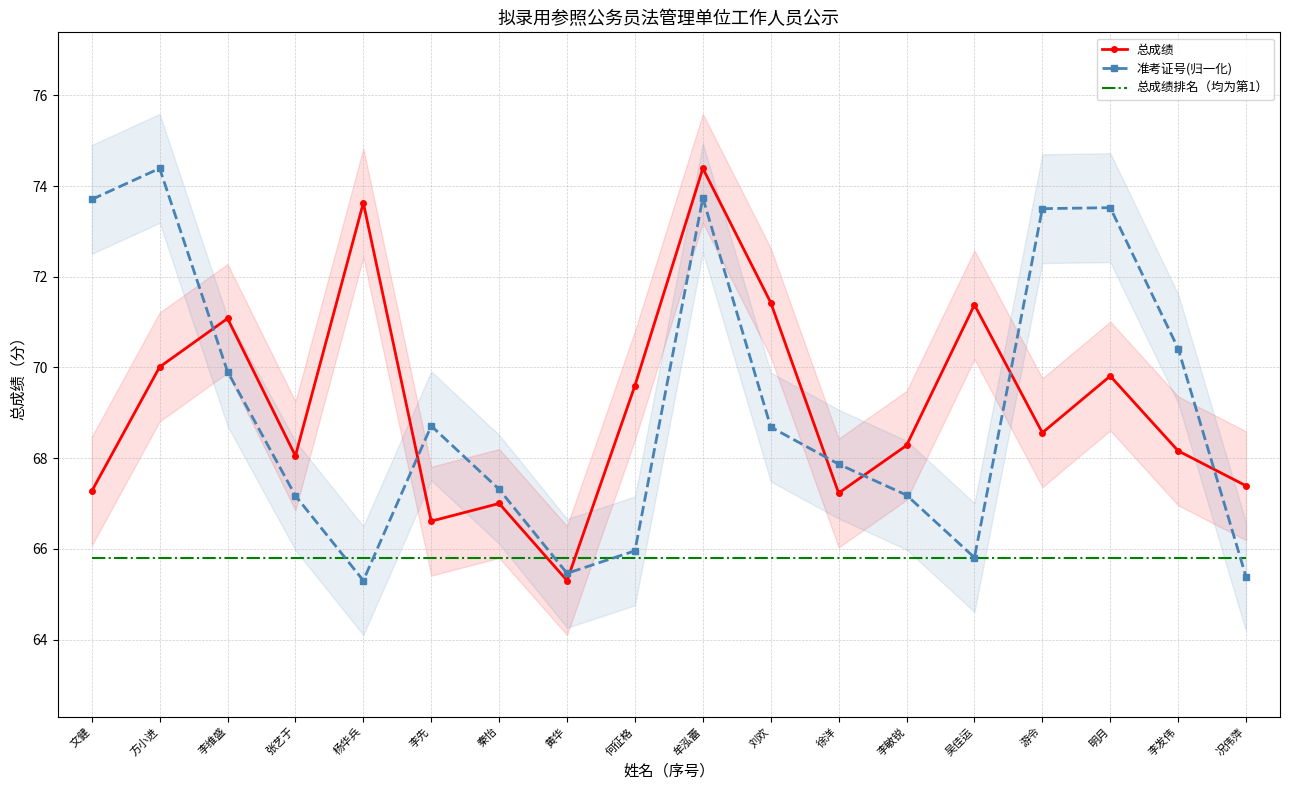

What is the total value across all series at 杨华兵?

204.7